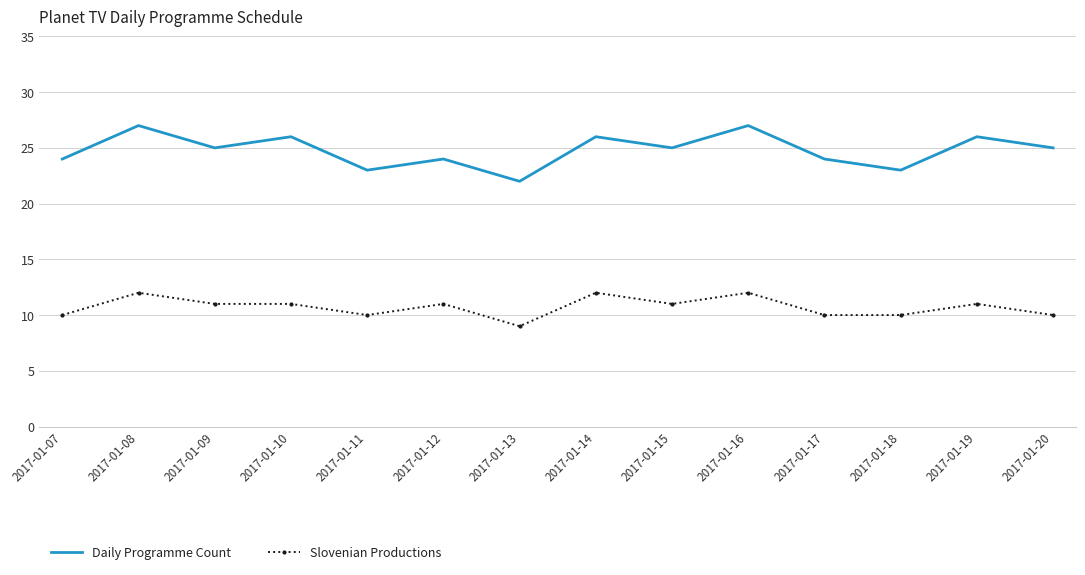

What is the difference between the highest and lowest values at 2017-01-07?

14